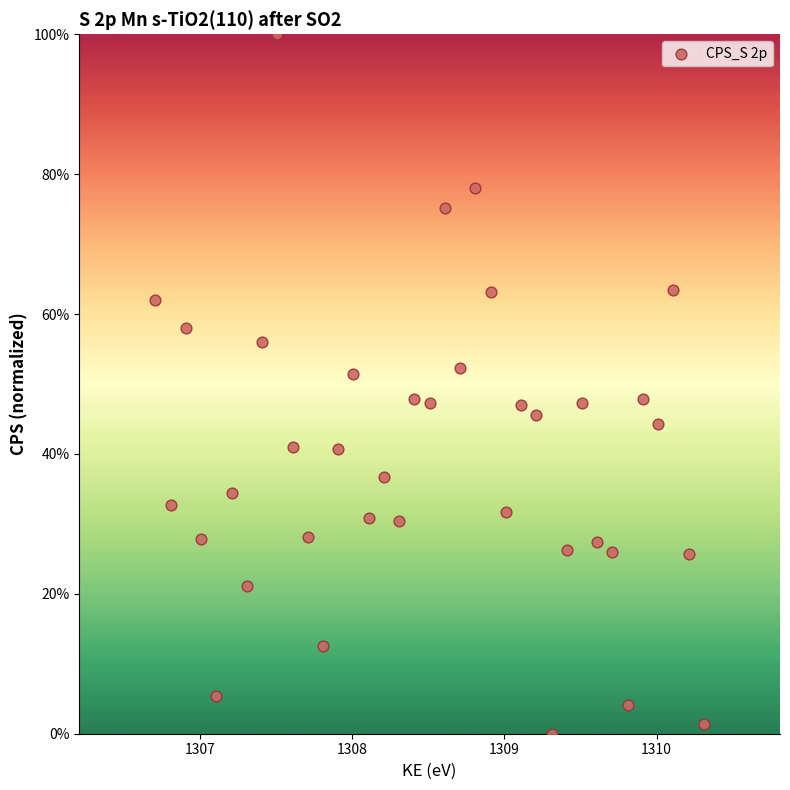

What is the range of Y values (max minus min)?

100.0